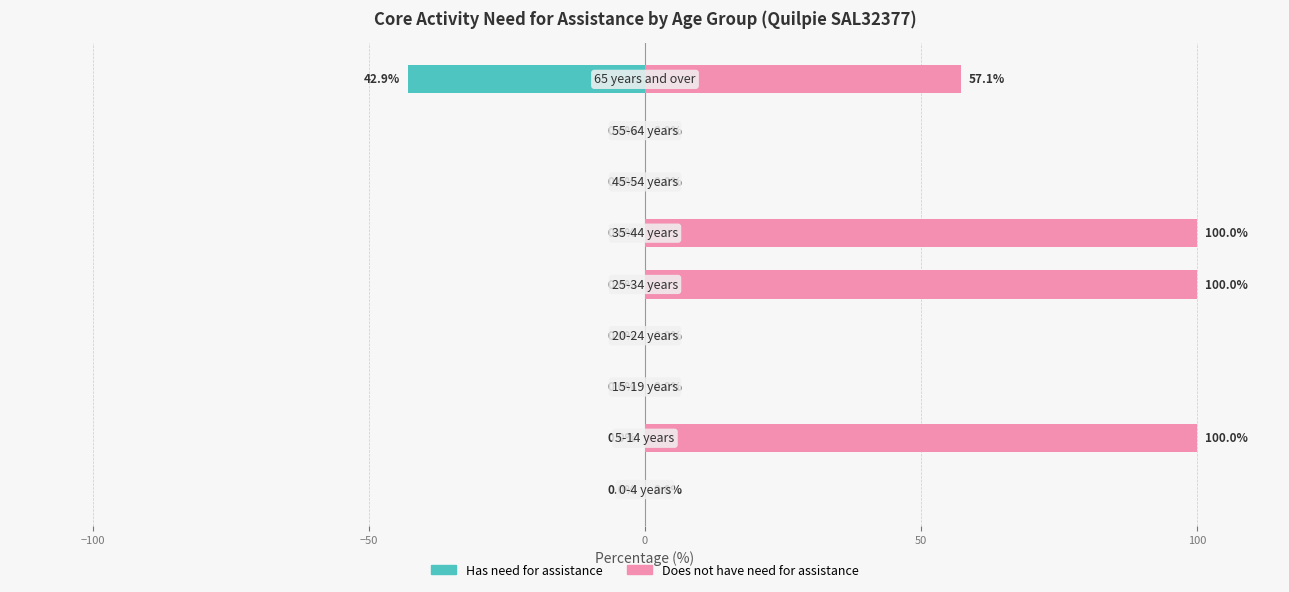

At 7, list the series in order from smallest to largest.

Has need for assistance, Does not have need for assistance